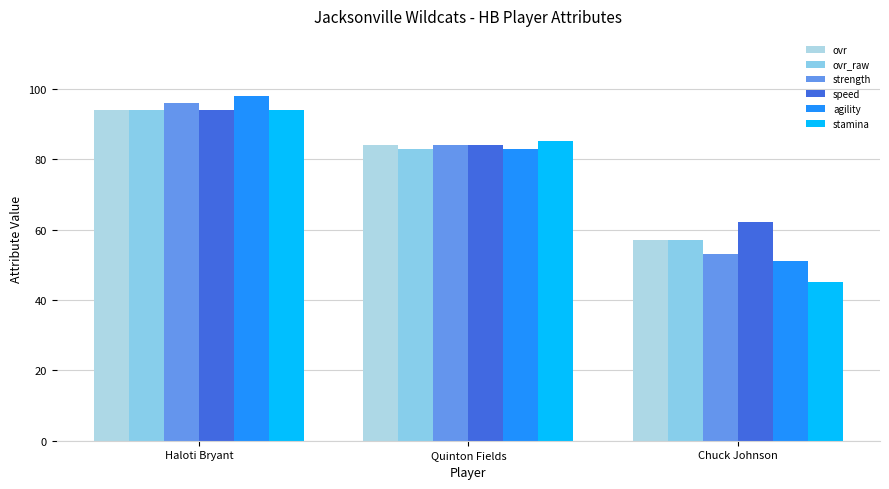

At which label does ovr first exceed 84?

Haloti Bryant